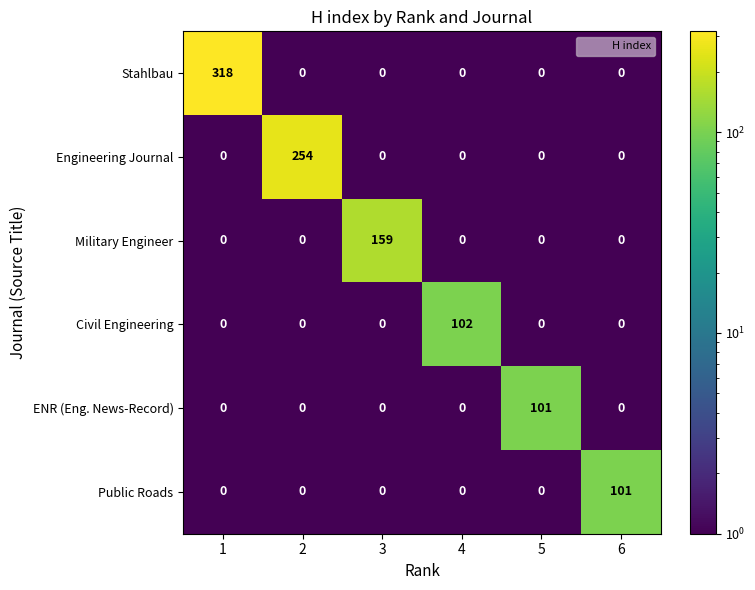

What is the maximum value shown in the chart?

318